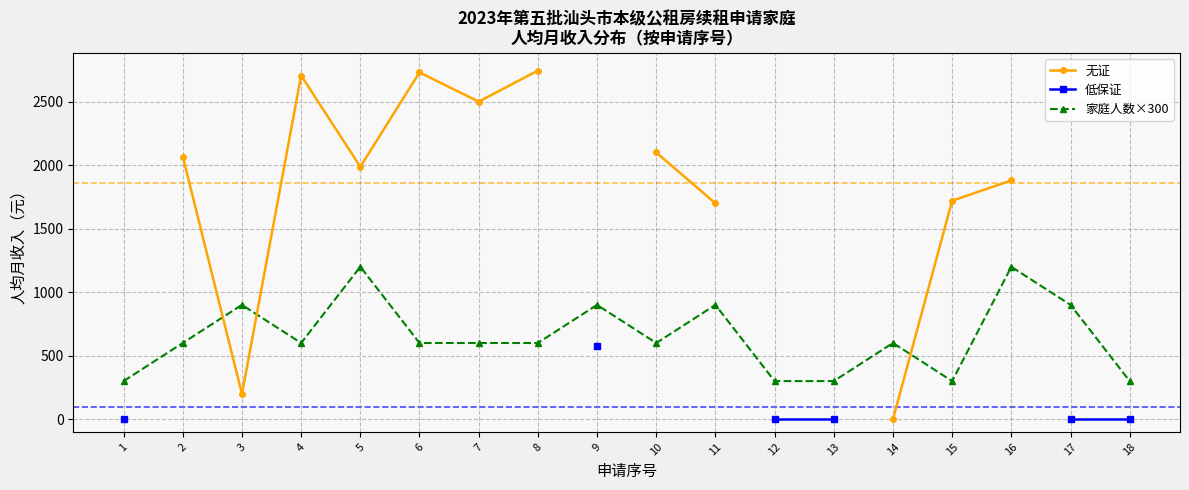

Count the number of data series in this chart.

3